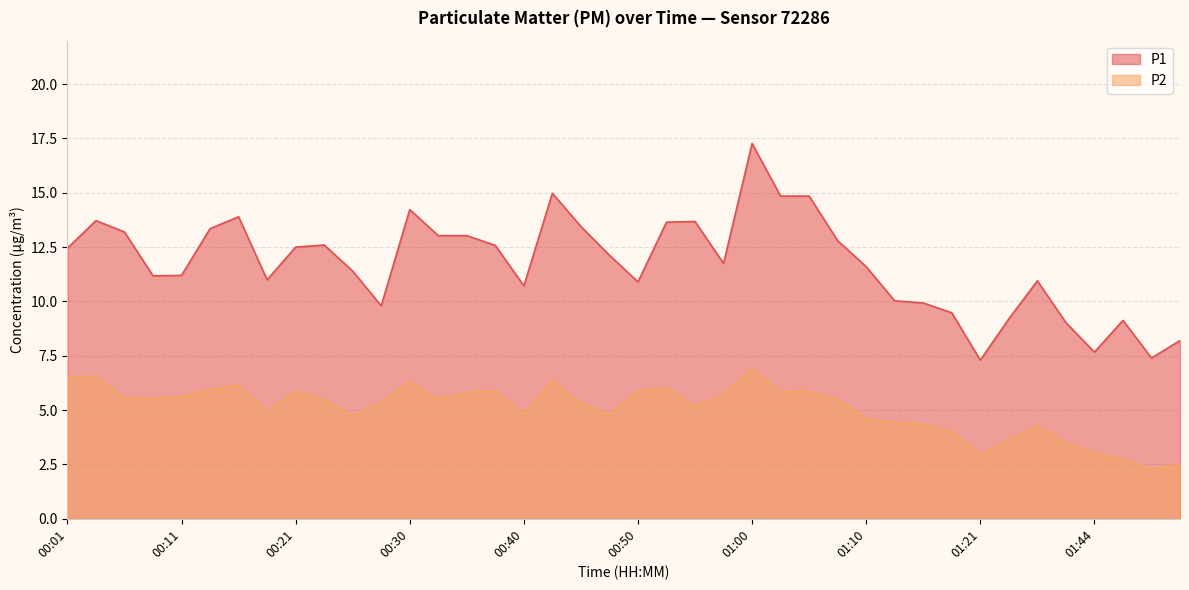

What is the value of the P1 point at the 32nd from the left?

9.5